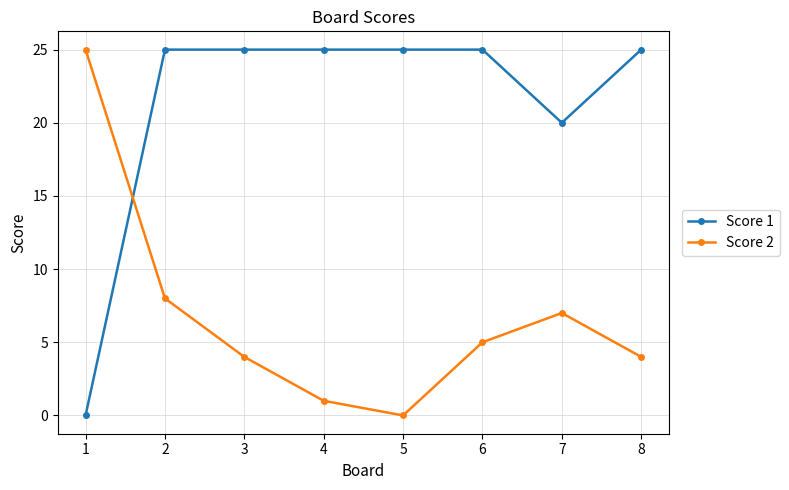

At which category is the sum across all series the highest?

2